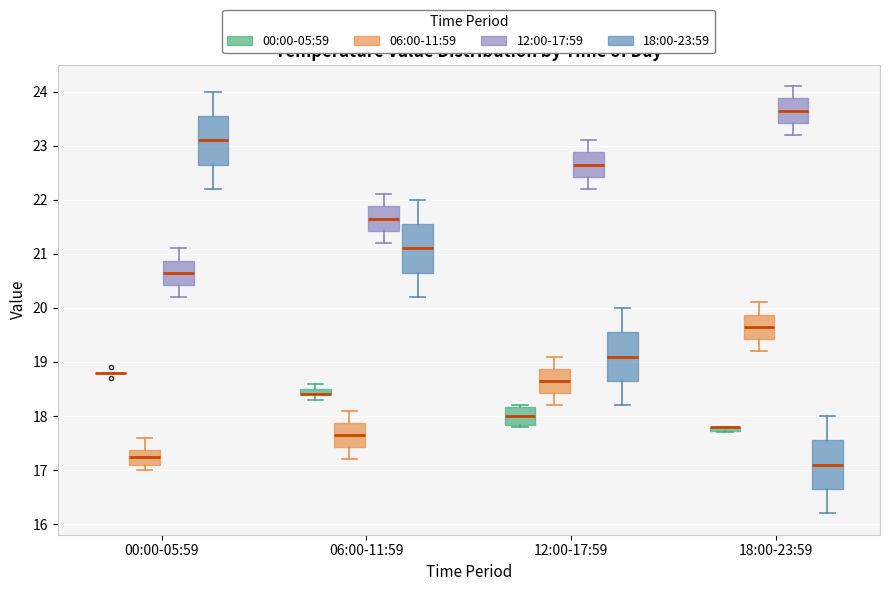

Where does the median line of the box for 12:00-17:59 (00:00-05:59) sit on the y-axis? The values are not printed on the chart, so give them approximately, as read against the axis.

18.0